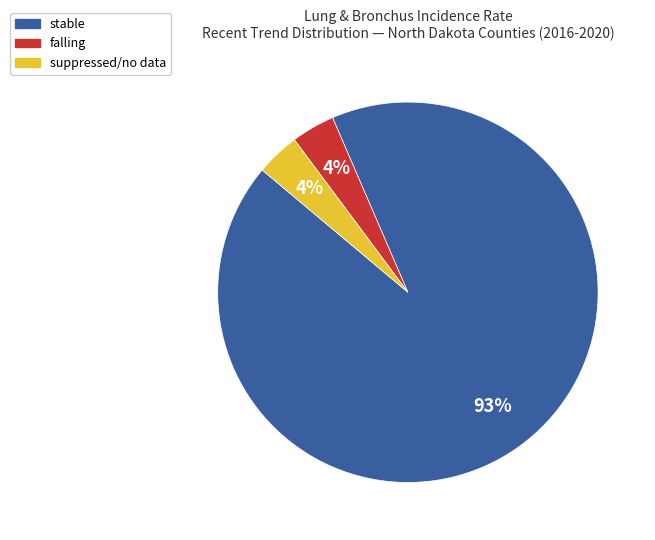

Is there any slice that represents more than half of the pie?

Yes